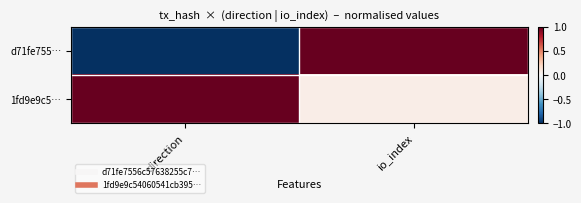

At io_index, list the series in order from largest to smallest.

d71fe755…, 1fd9e9c5…